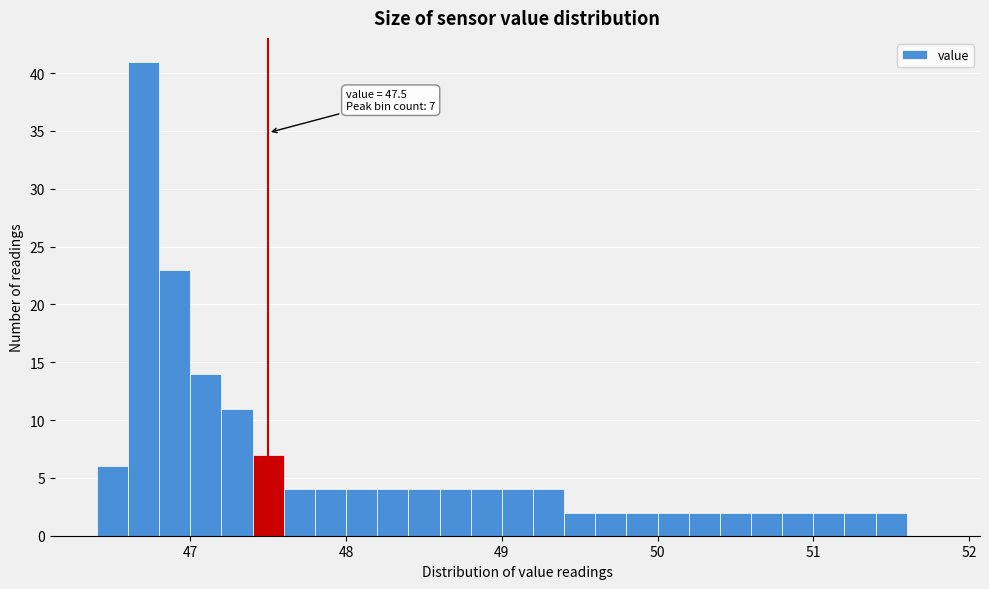

Around what value on the x-axis is the tallest bar? Give the approximate position of its centre, as read against the axis.

46.7